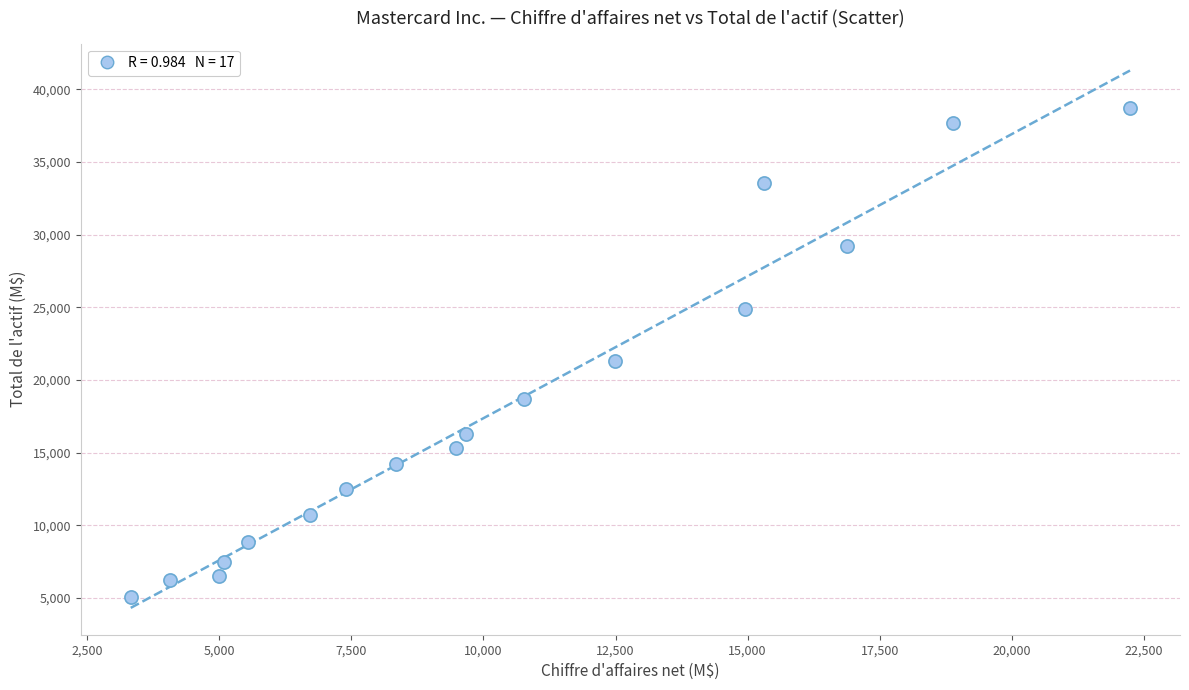

What is the range of X values (max minus min)?

18911